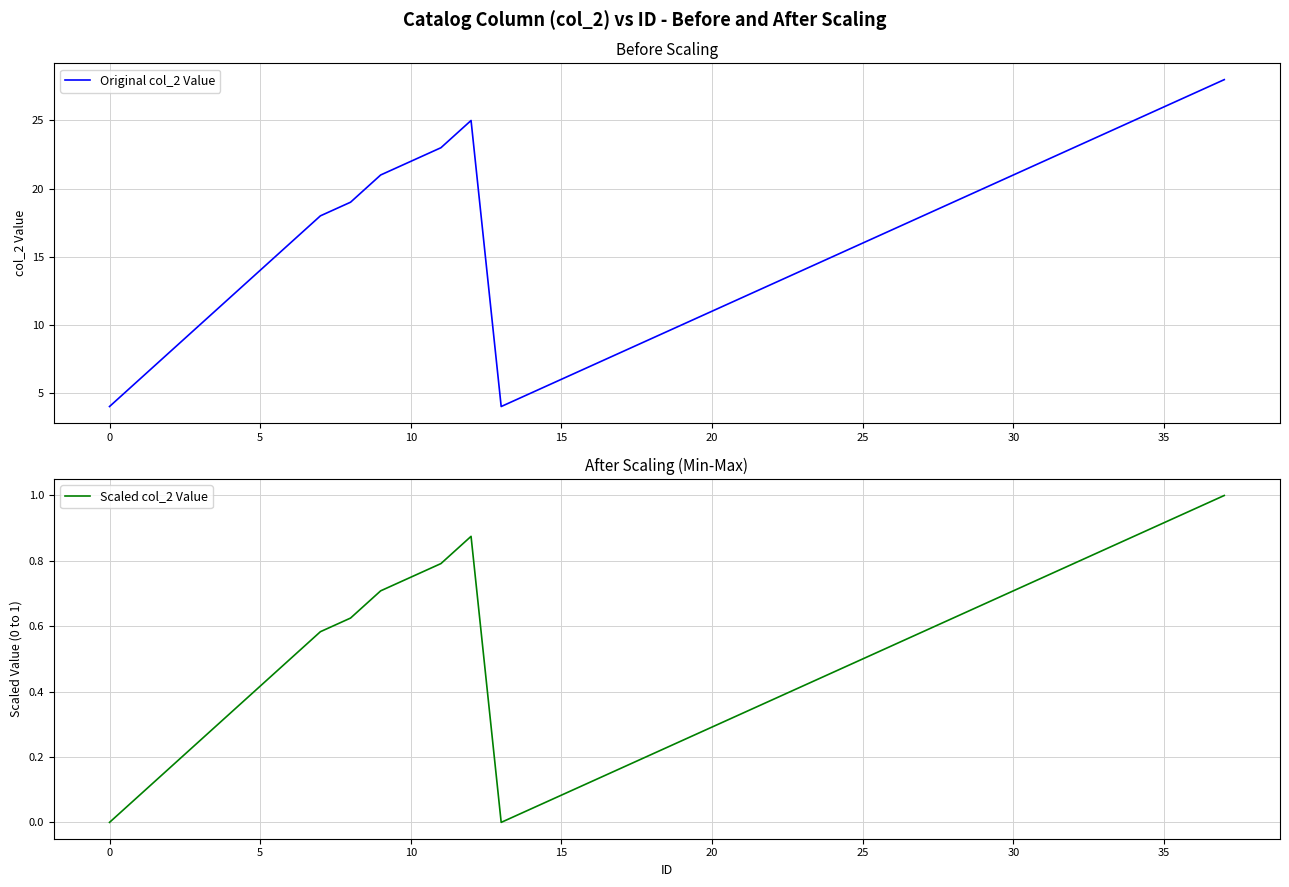

How many interior local valleys does the Original col_2 Value series have?

1